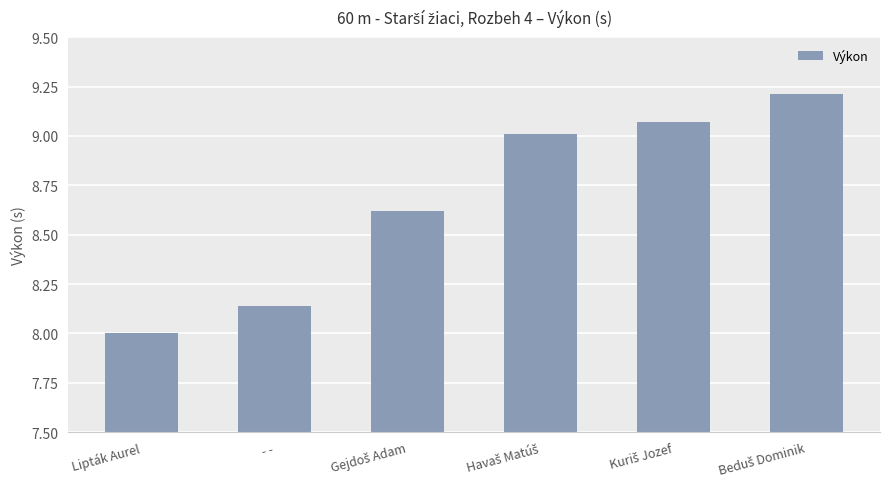

Does the chart contain stacked bars?

No